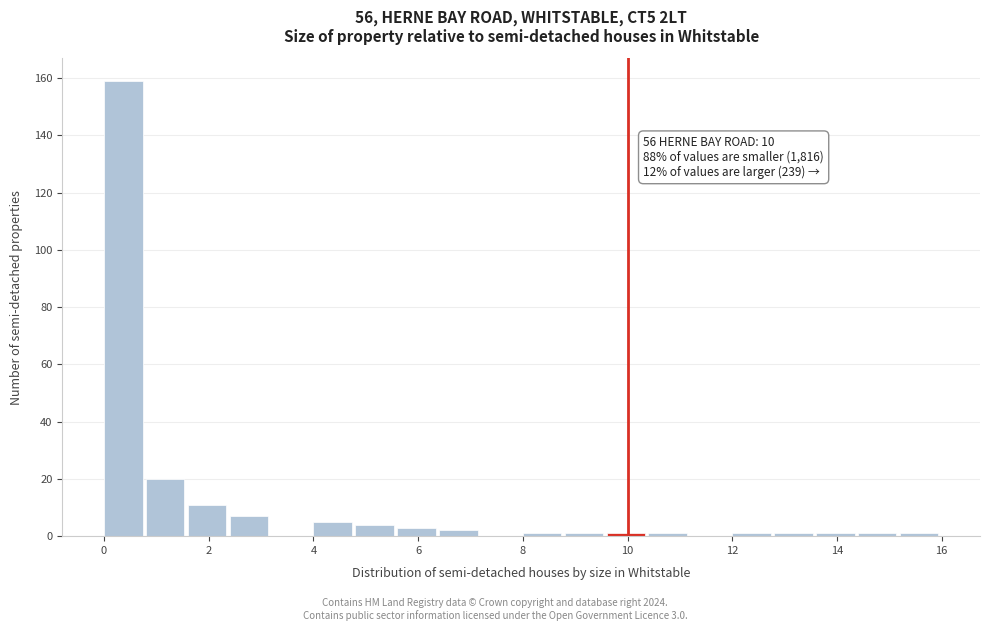

Over which range of the x-axis is the bar tallest?

0.0 to 0.8